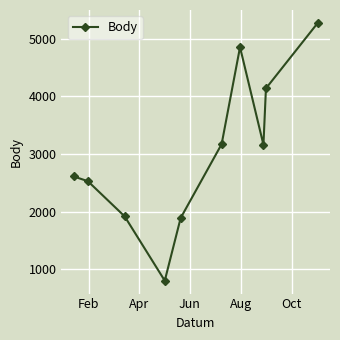

What is the maximum value shown in the chart?

5275